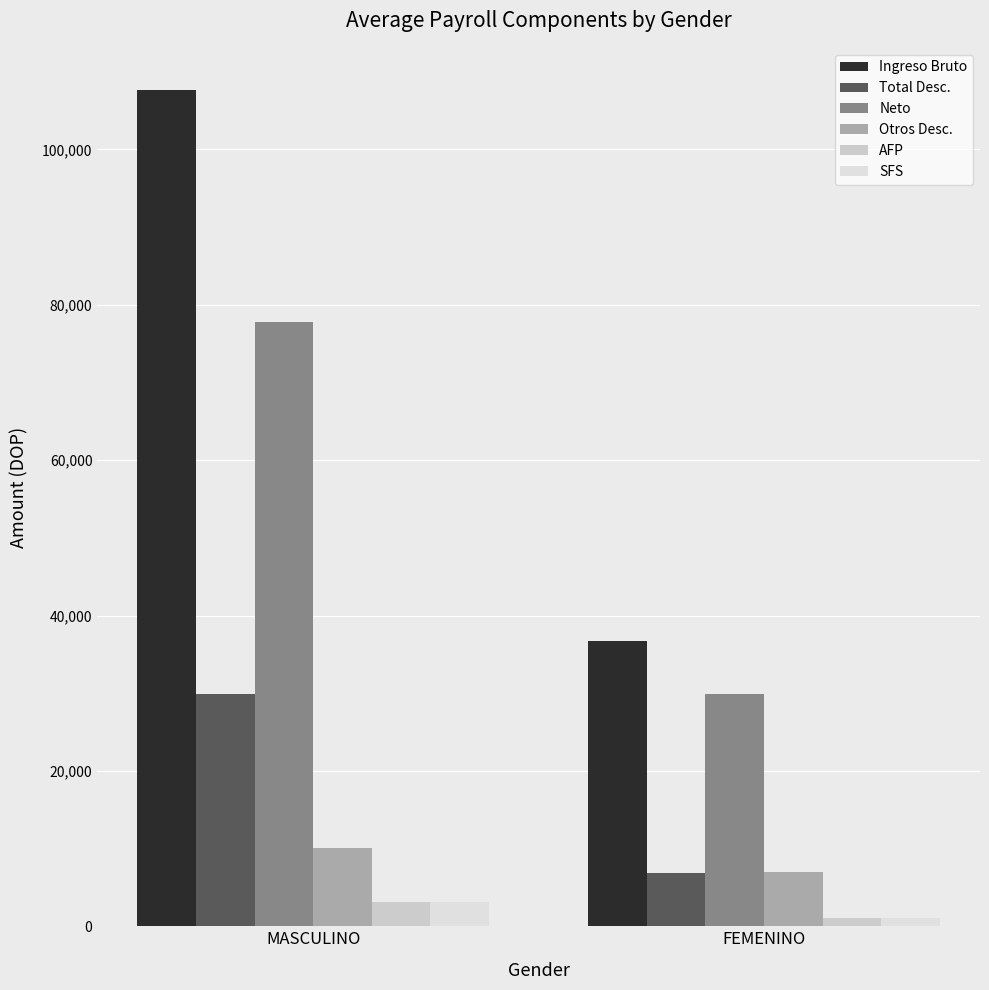

What is the value of the Total Desc. bar at the 1st from the left?

29852.8